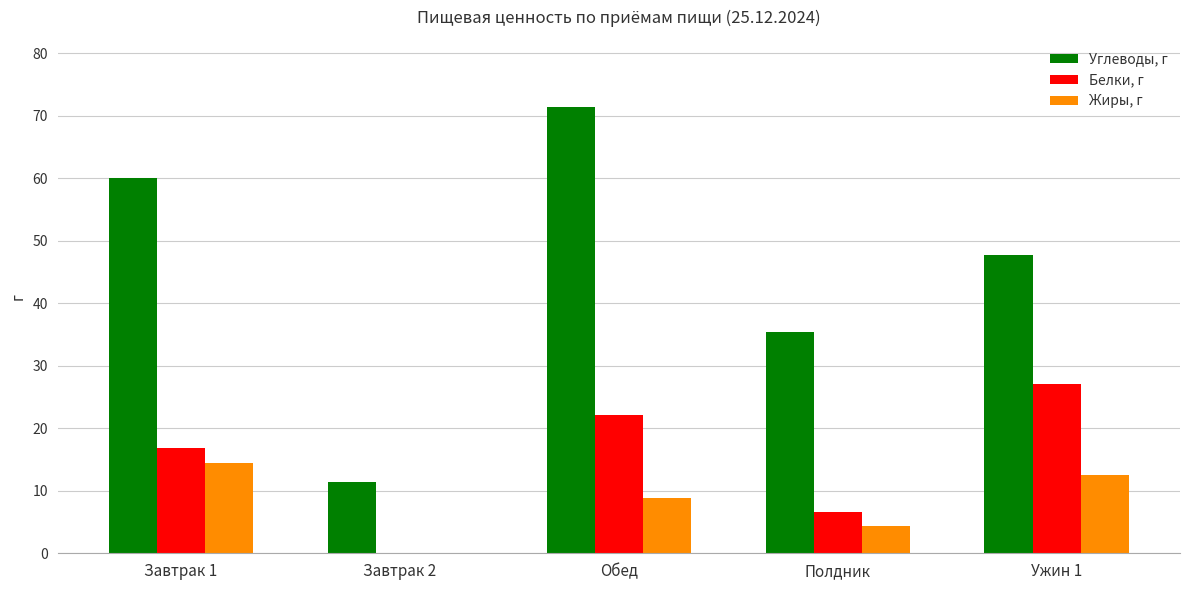

What is the maximum value for Углеводы, г?

71.4